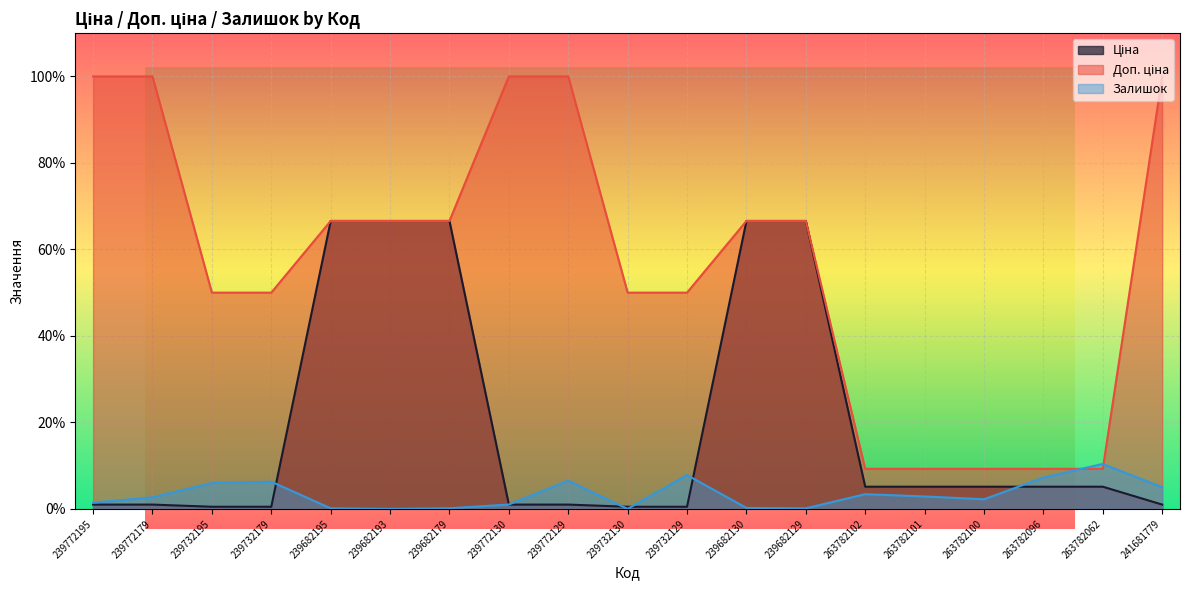

How many lines are shown in the chart?

3